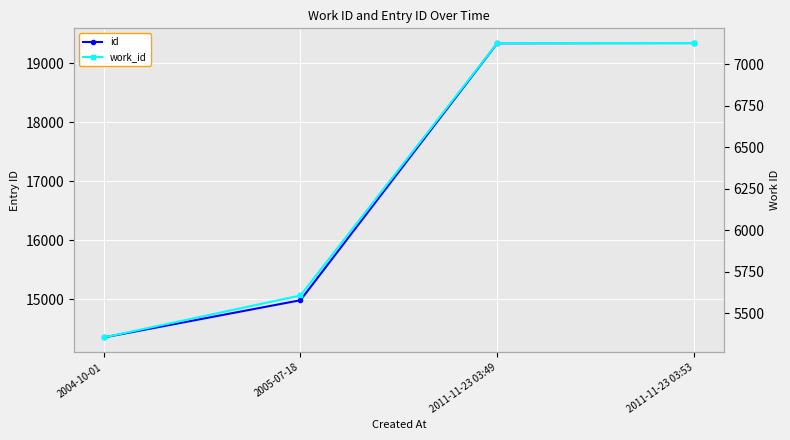

What is the smallest value displayed?

5355